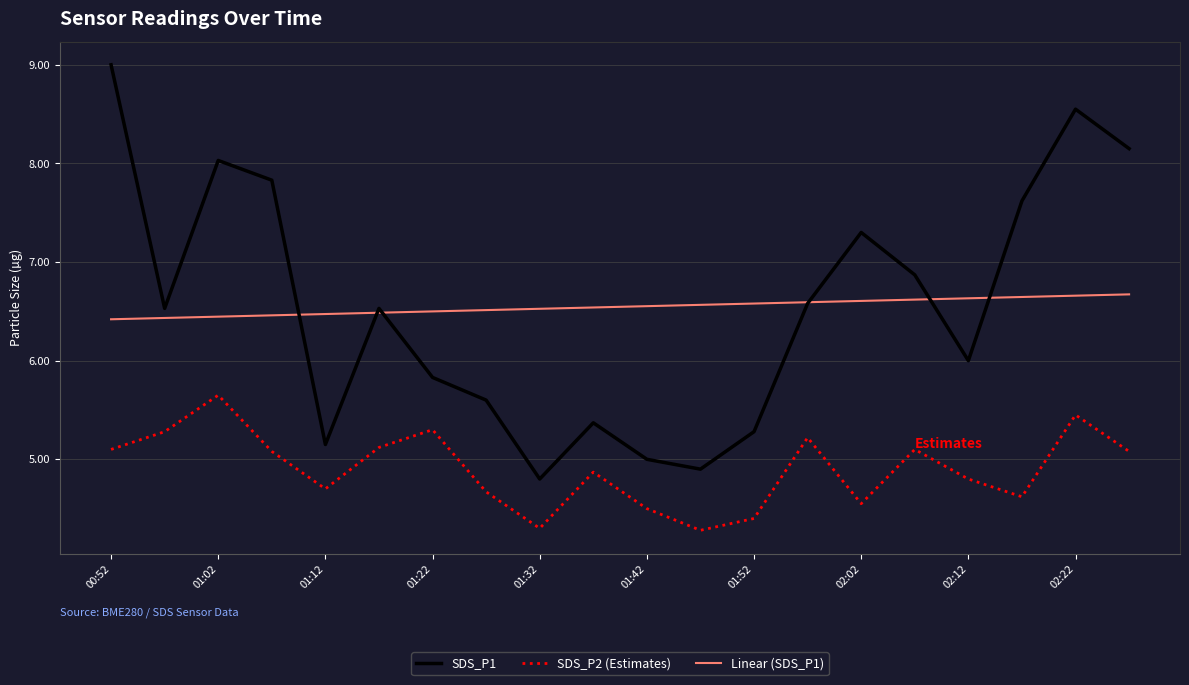

Rank the series by their maximum value, from lowest to highest.

SDS_P2 (Estimates), Linear (SDS_P1), SDS_P1